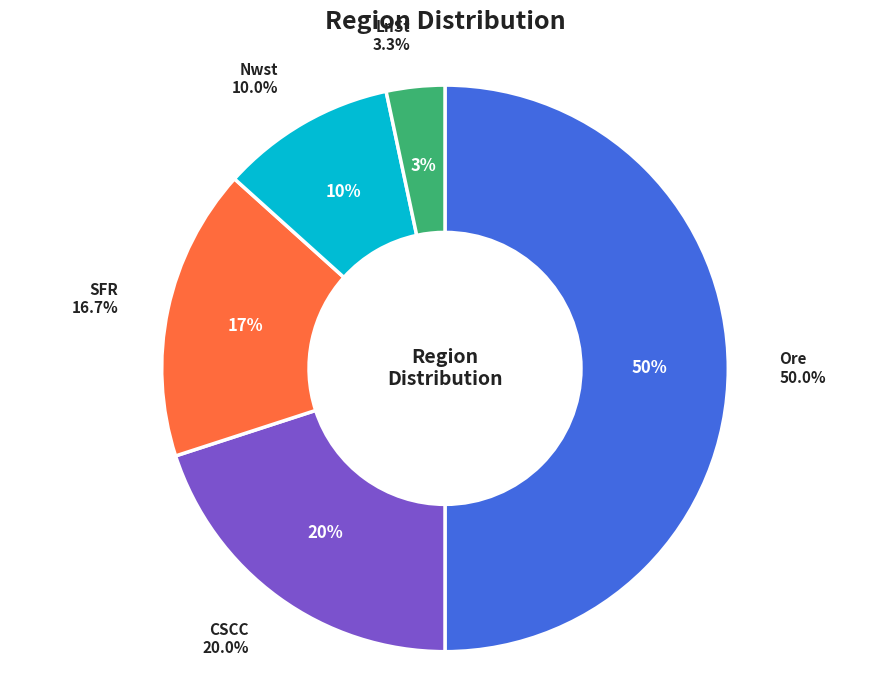

Is LnSt the majority of the pie?

No